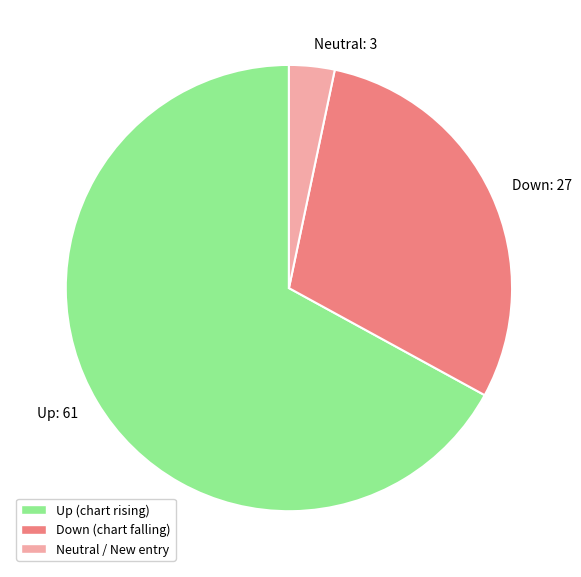

Rank the categories by value from highest to lowest.

Up: 61, Down: 27, Neutral: 3